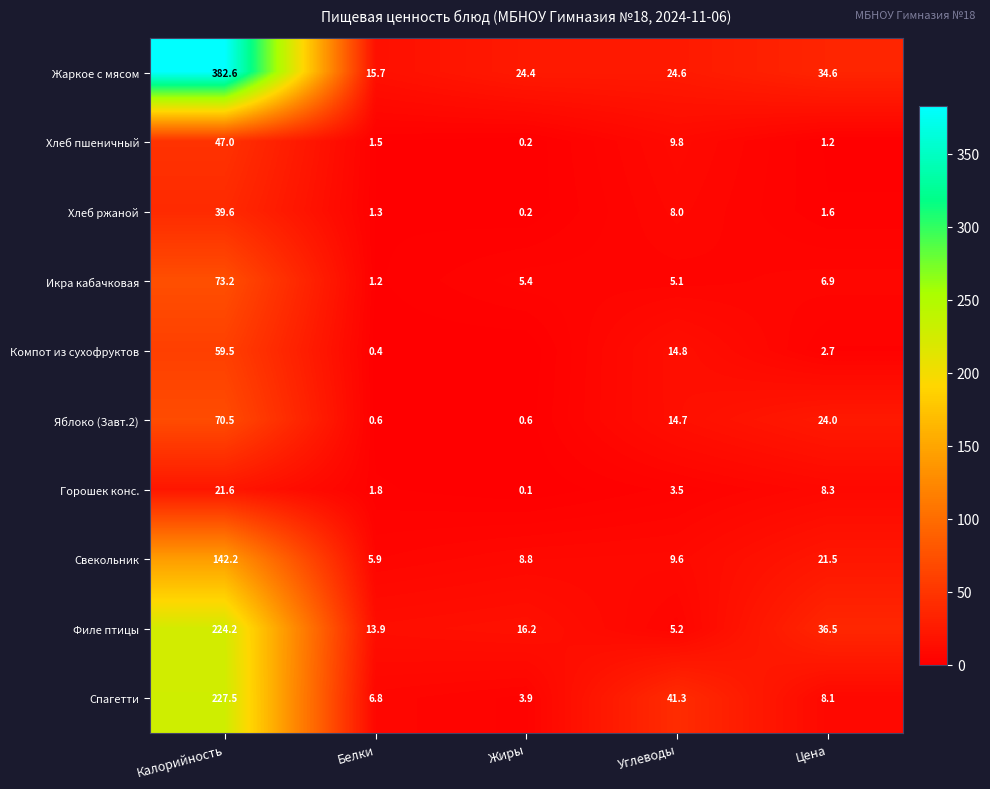

Which series changed the most between Калорийность and Цена?

Жаркое с мясом